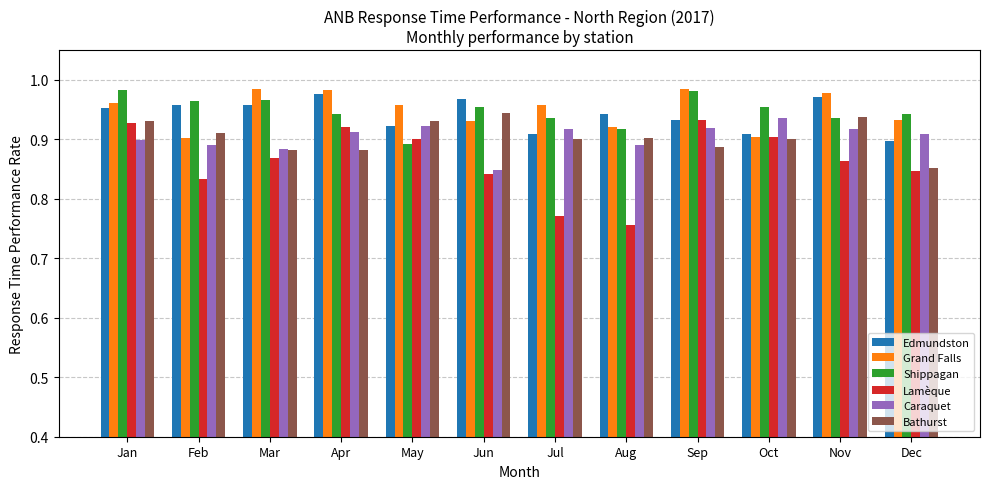

What are all the series names shown in the legend?

Edmundston, Grand Falls, Shippagan, Lamèque, Caraquet, Bathurst